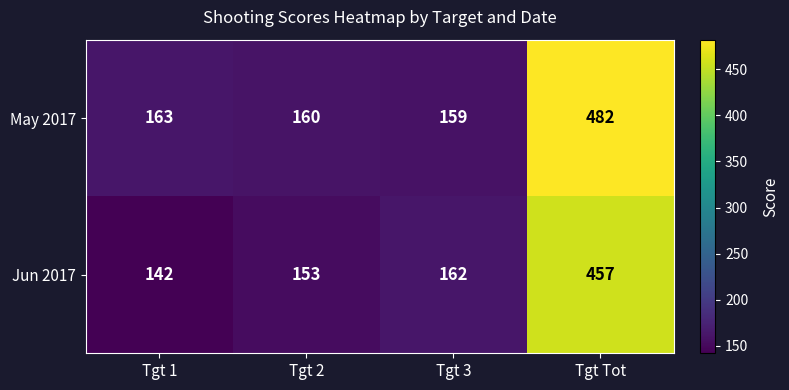

Which series has the largest range (max minus min)?

May 2017